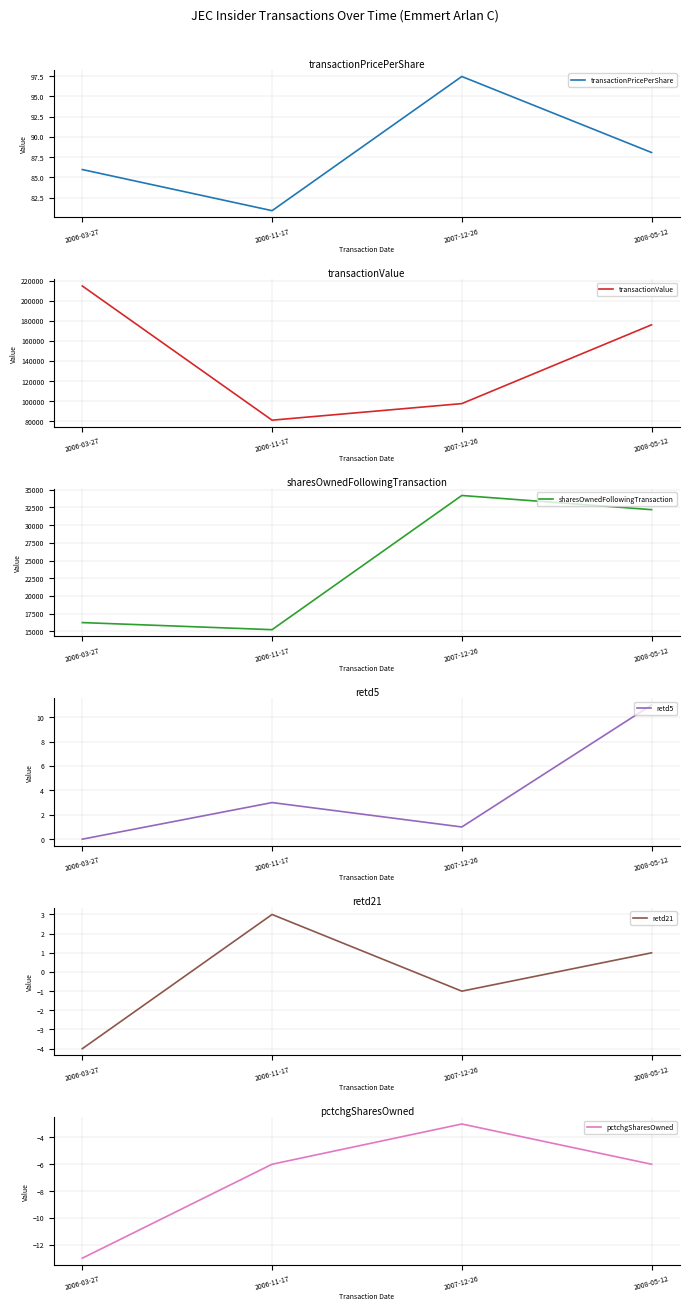

Does the chart have visible grid lines?

Yes